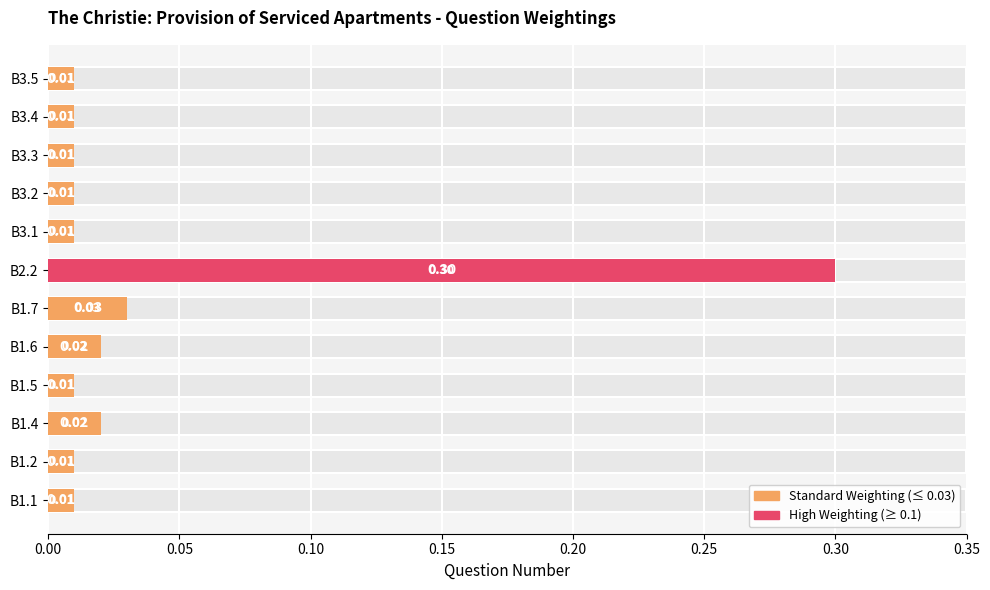

The chart shows a value of 0.0 at B3.4. True or false?

True